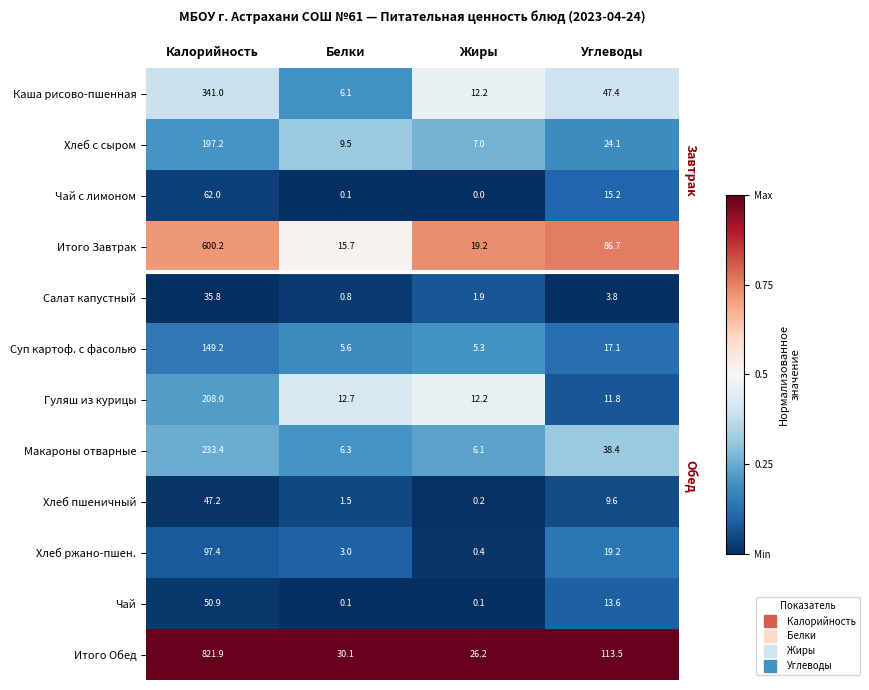

What is the difference between the Гуляш из курицы values at Углеводы and Белки?

0.9